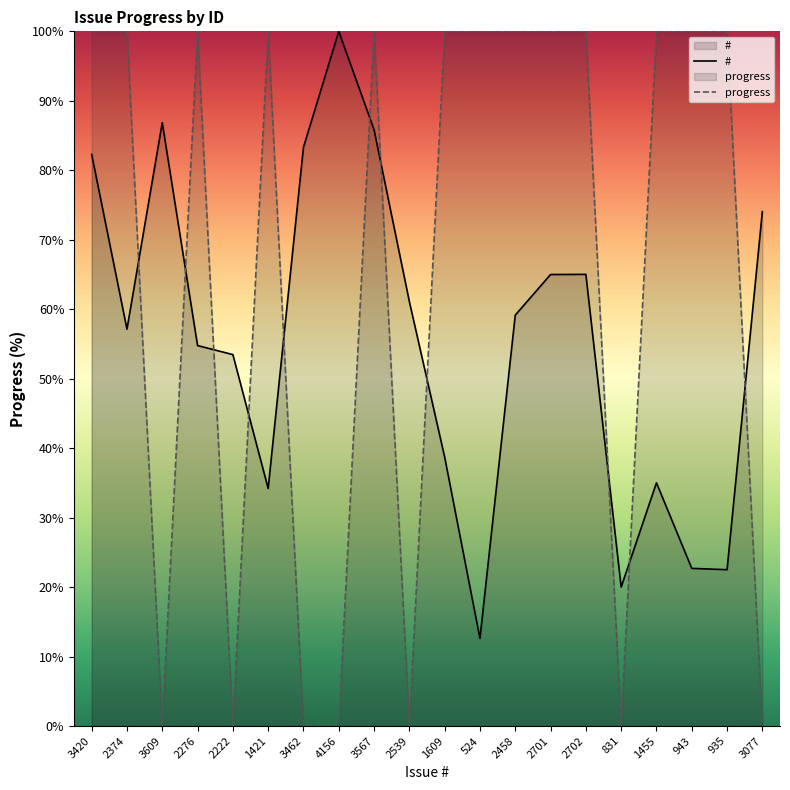

The value of # at 2458 is 59.1. True or false?

True